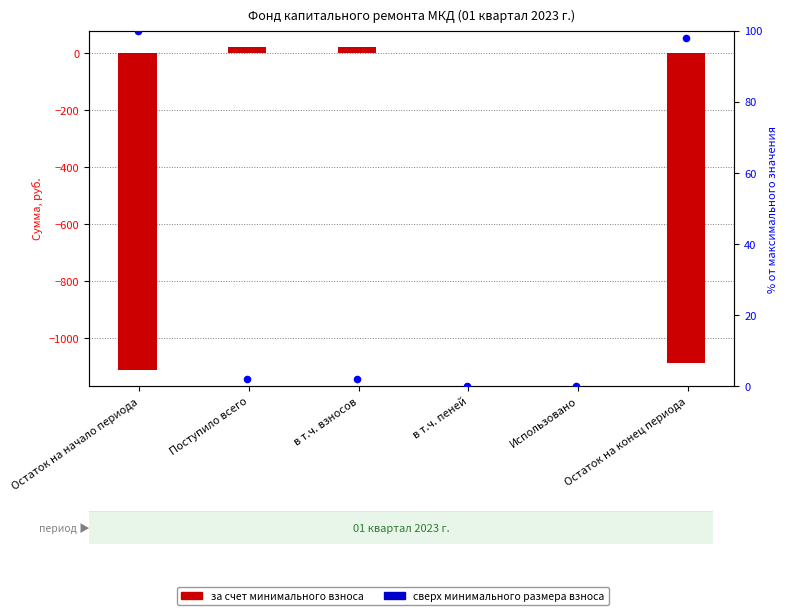

Which series reaches the minimum Y coordinate?

за счет минимального взноса